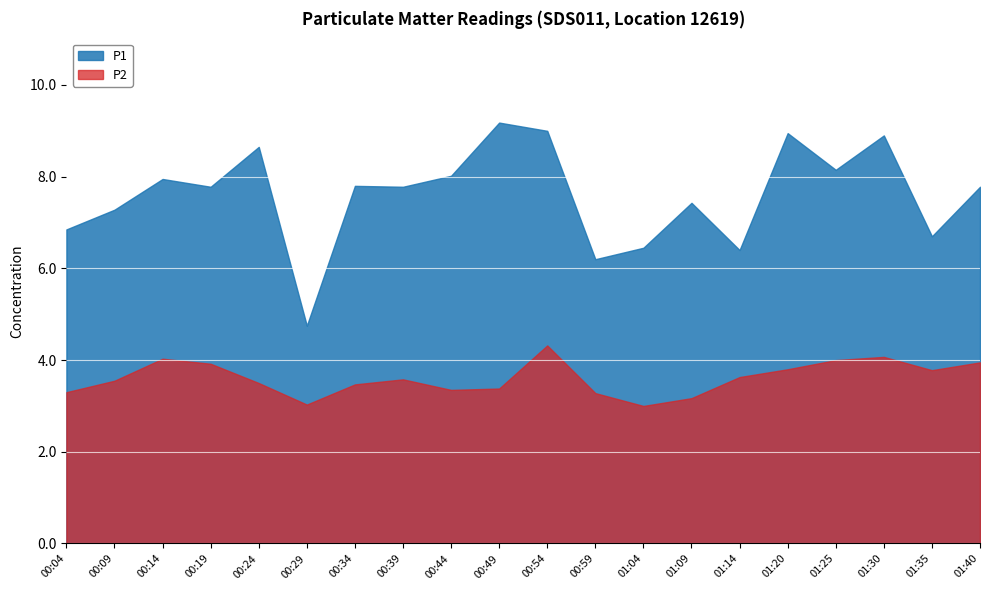

The P1 series shows 6.8 at 00:04. True or false?

True